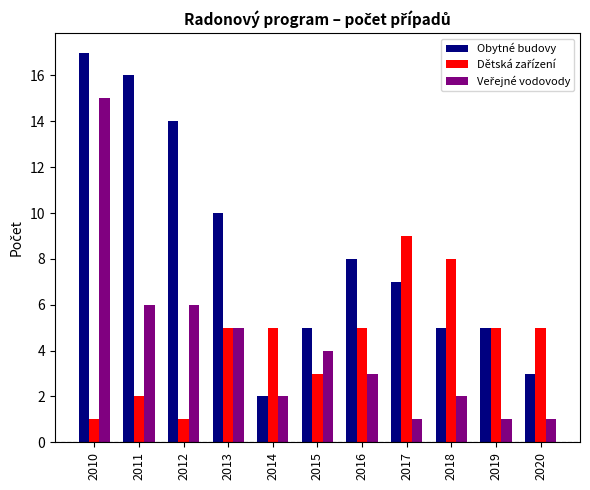

What is the sum of all Obytné budovy values?

92